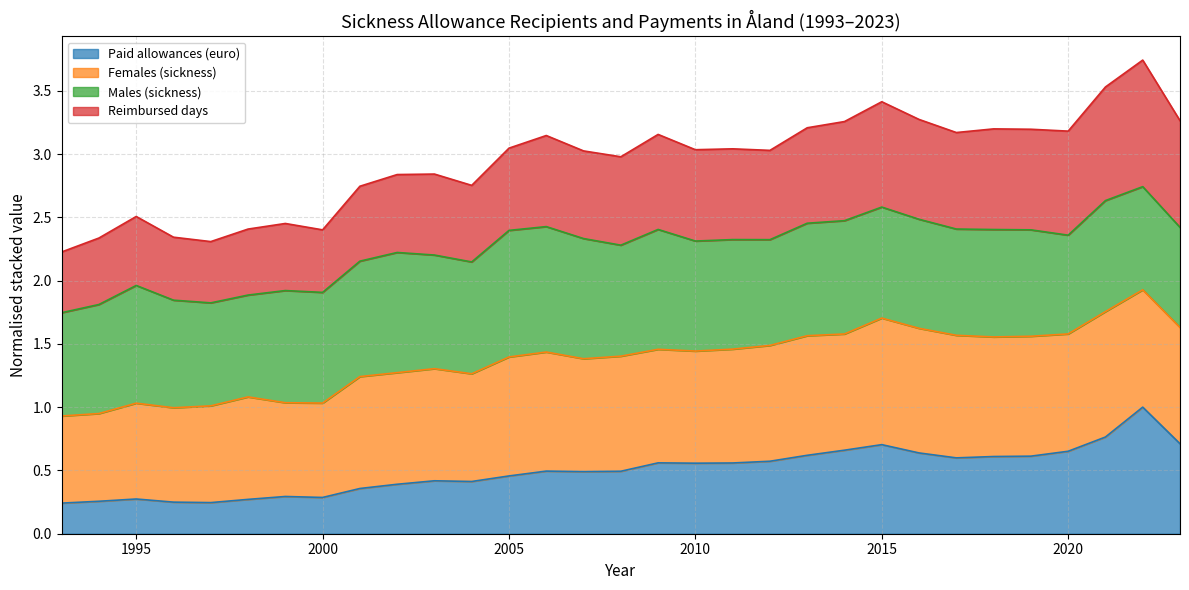

What is the total value across all series at 2000?

2.4